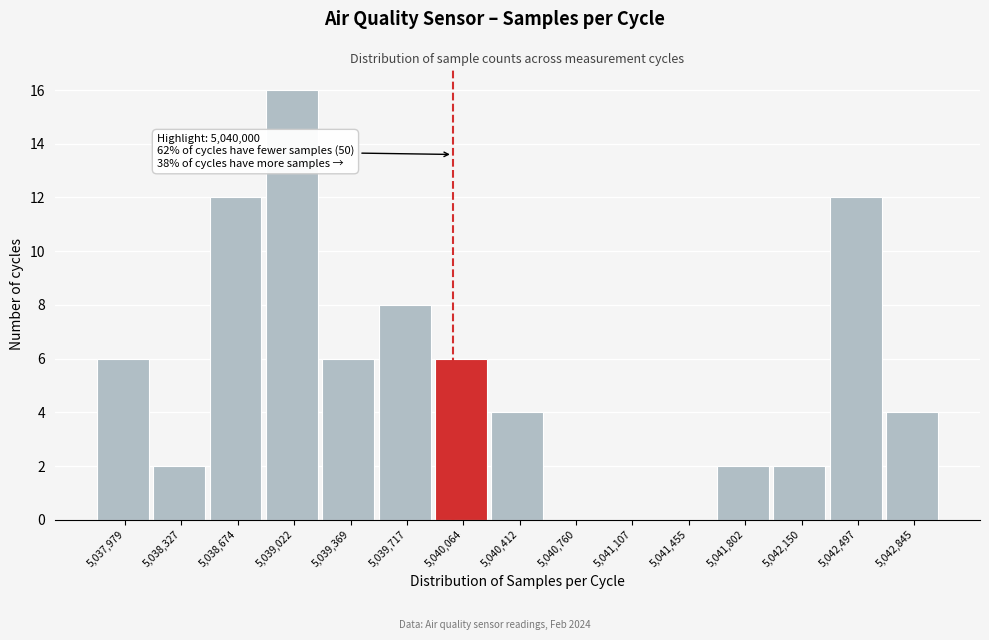

Over which range of the x-axis is the bar tallest?

5038850 to 5039200